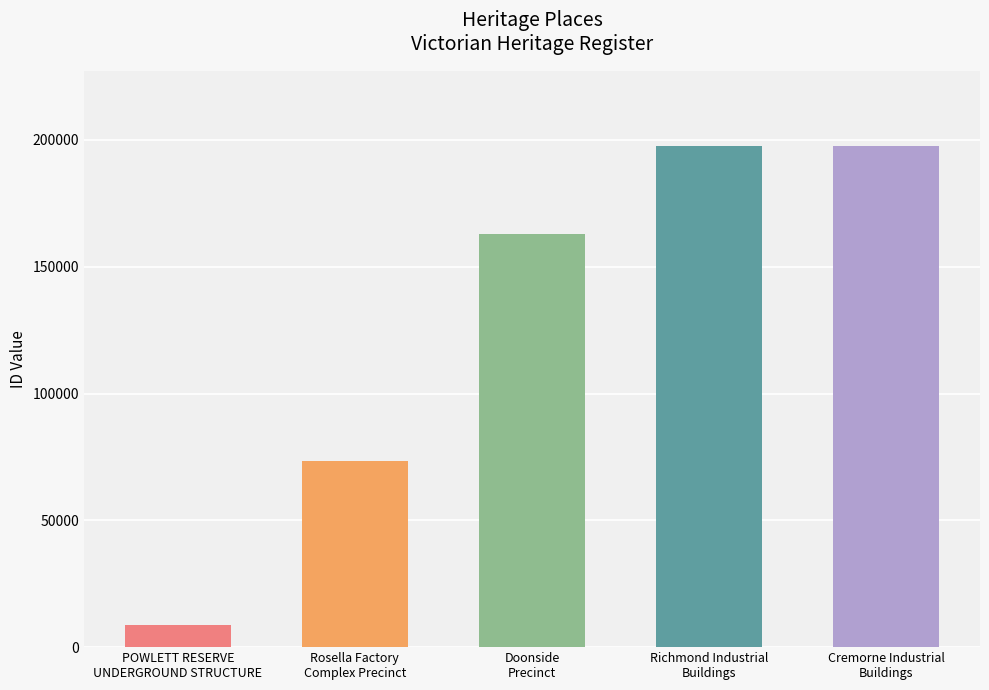

Is it true that the value at Rosella Factory
Complex Precinct is 48249?

False